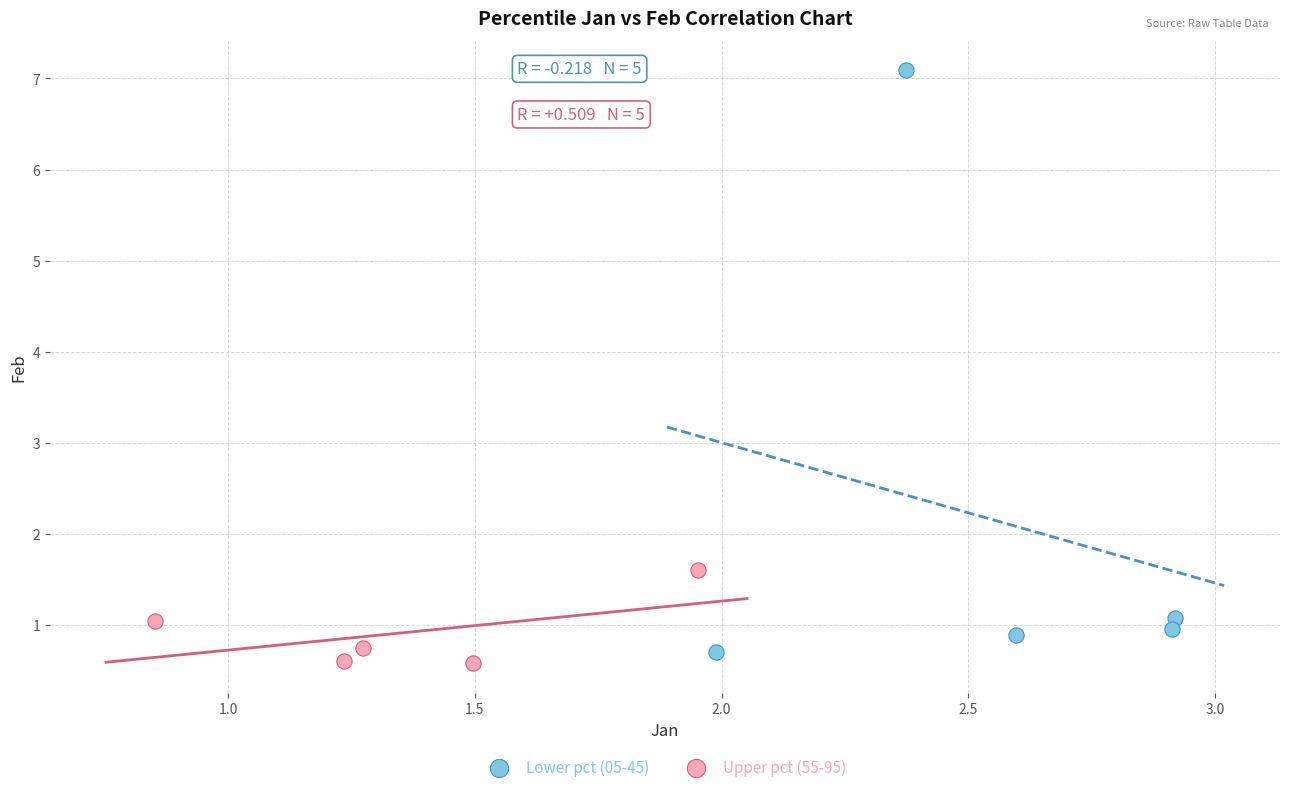

What are all the series names shown in the legend?

Lower pct (05-45), Upper pct (55-95)